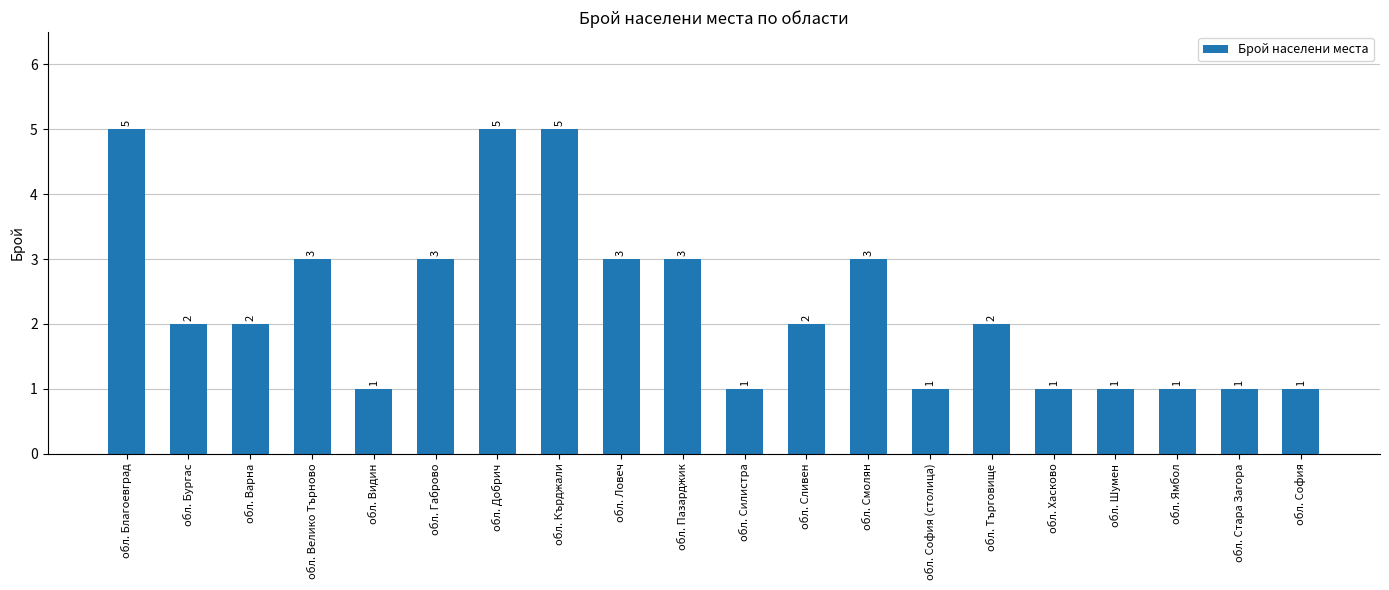

Reading left to right, extract all data points from this chart.

5	2	2	3	1	3	5	5	3	3	1	2	3	1	2	1	1	1	1	1